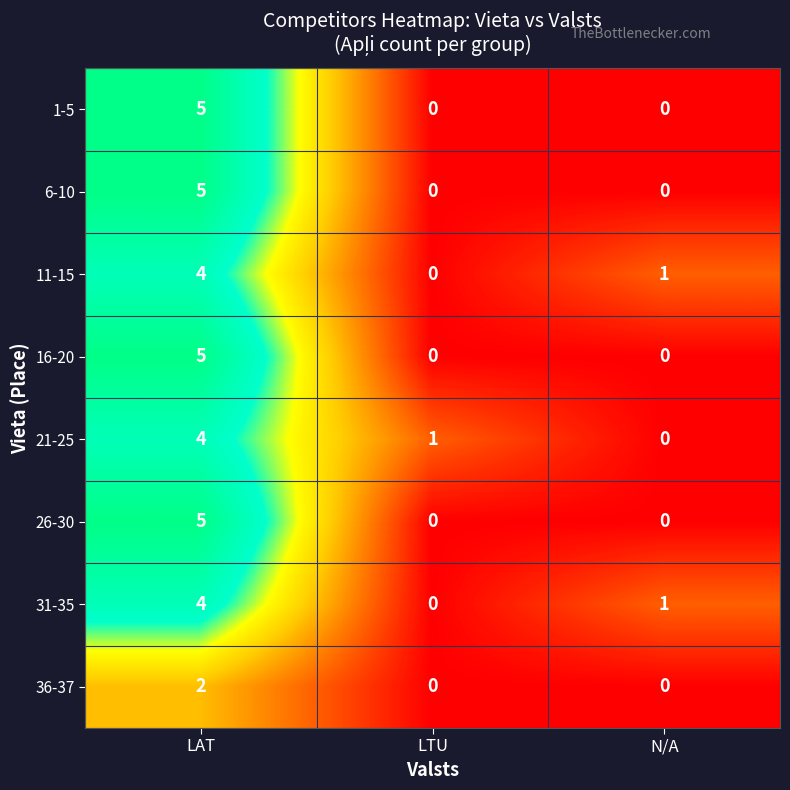

Which label corresponds to the largest value in the chart?

LAT